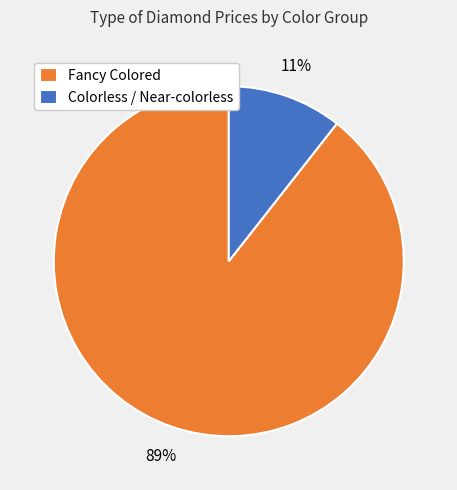

How many segments does this pie chart have?

2